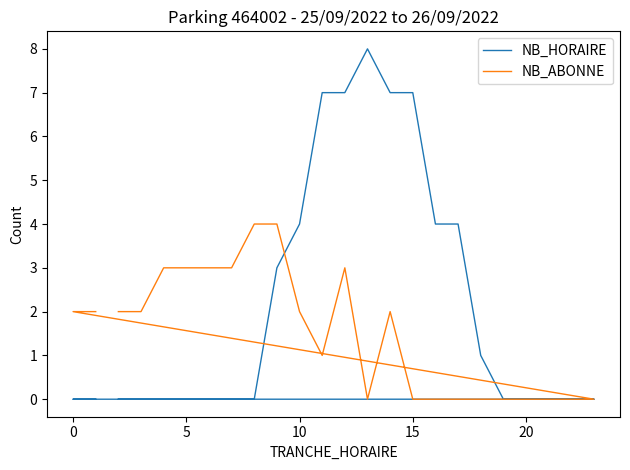

At how many categories does at least one series exceed 5?

5